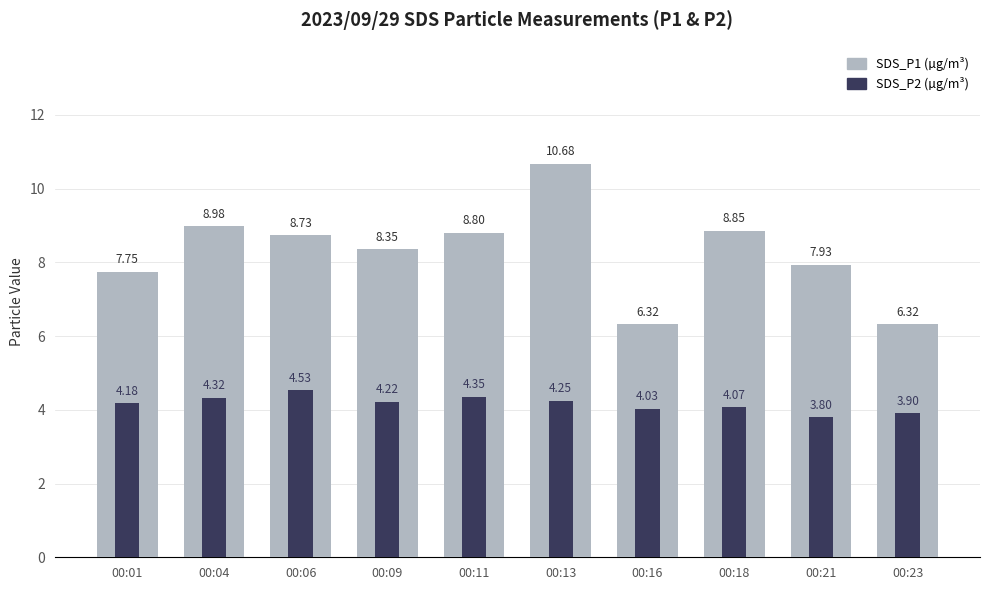

True or false: SDS_P1 (µg/m³) has a value of 8.8 at 00:11.

True